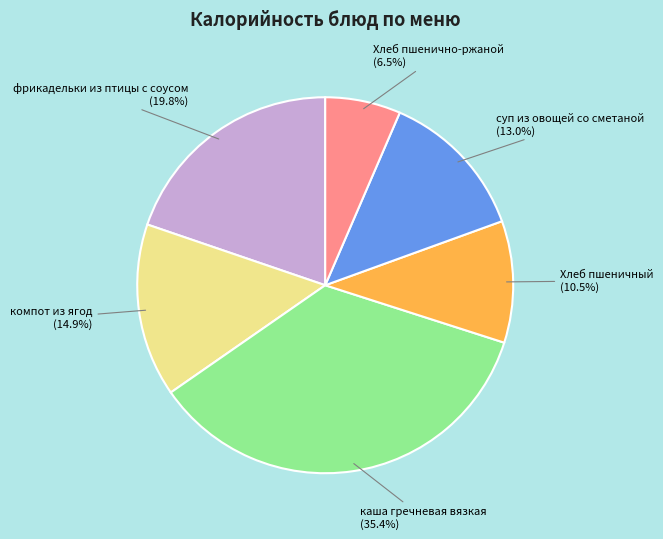

Is компот из ягод the majority of the pie?

No